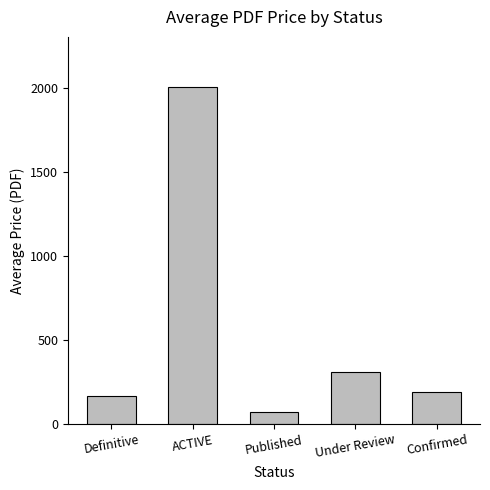

What is the sum of all values?

2742.5